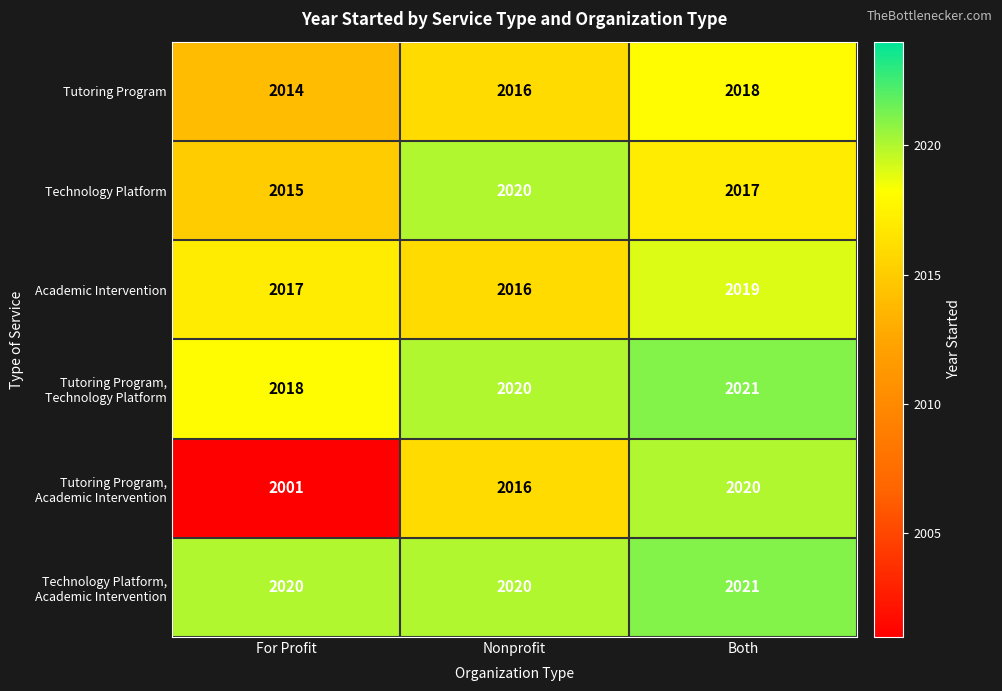

Which label corresponds to the smallest value in the chart?

For Profit